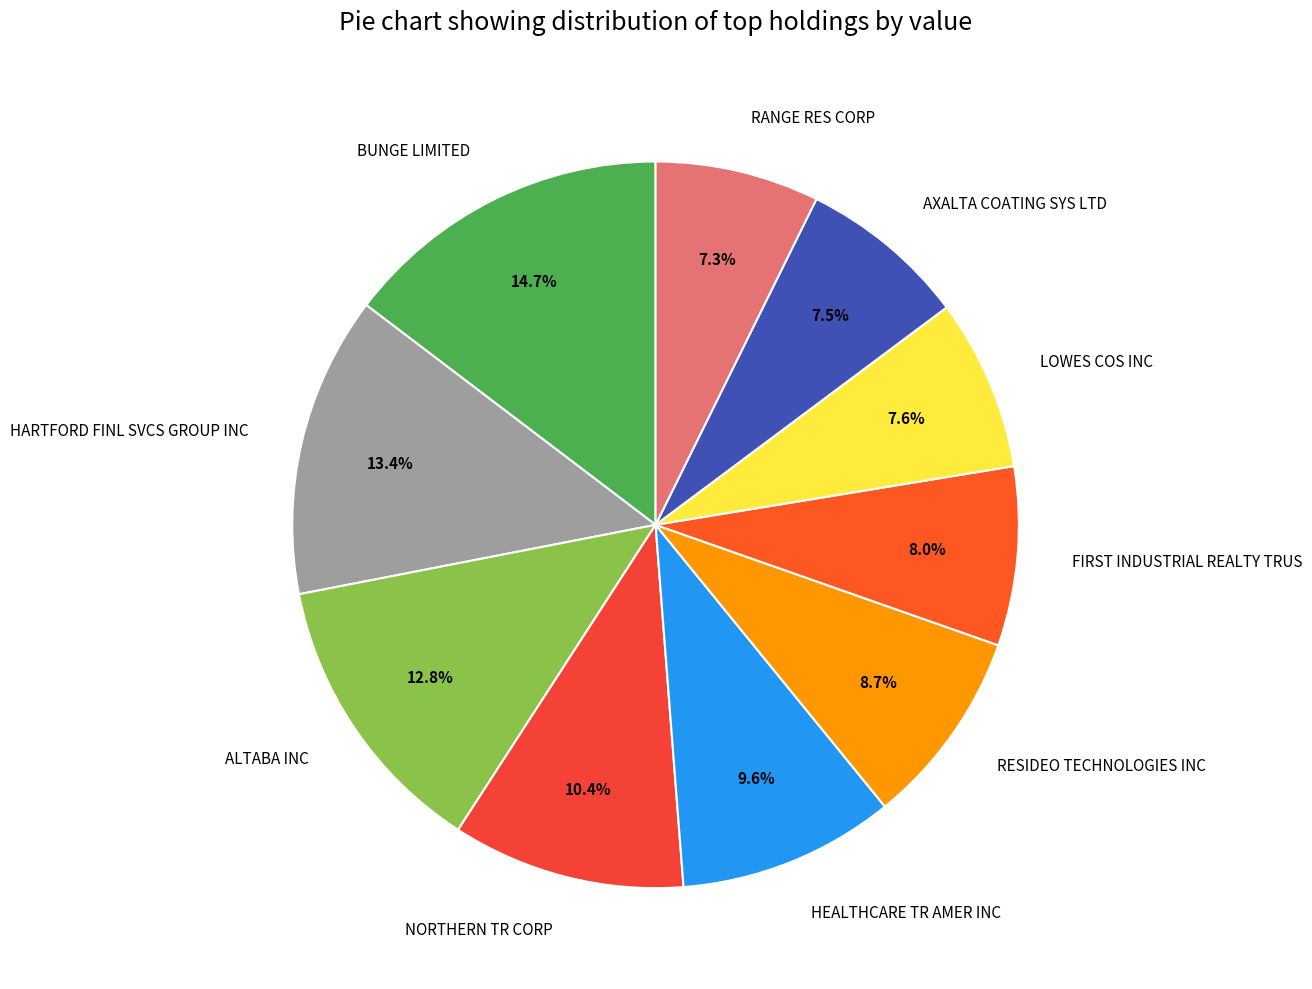

Which slice is the largest?

BUNGE LIMITED